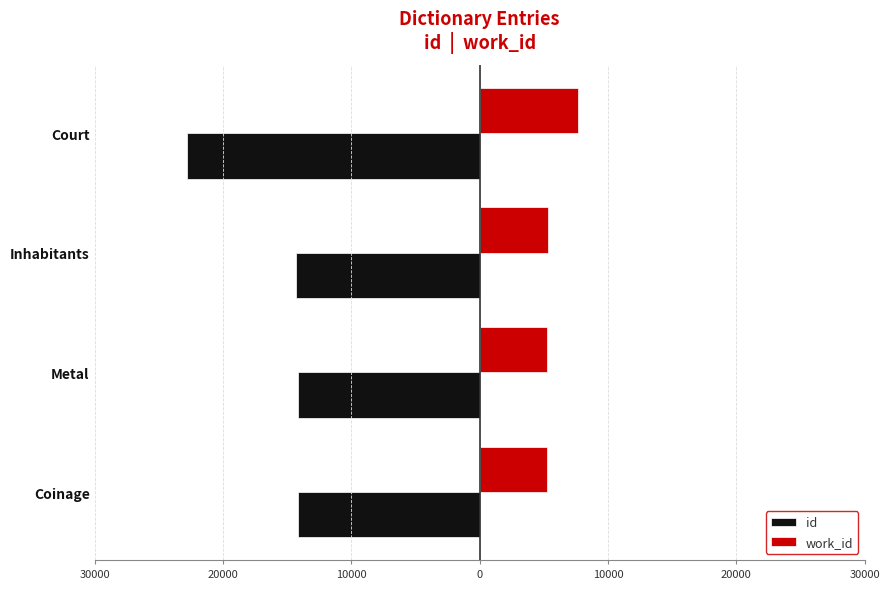

Which series has the widest spread of values?

id